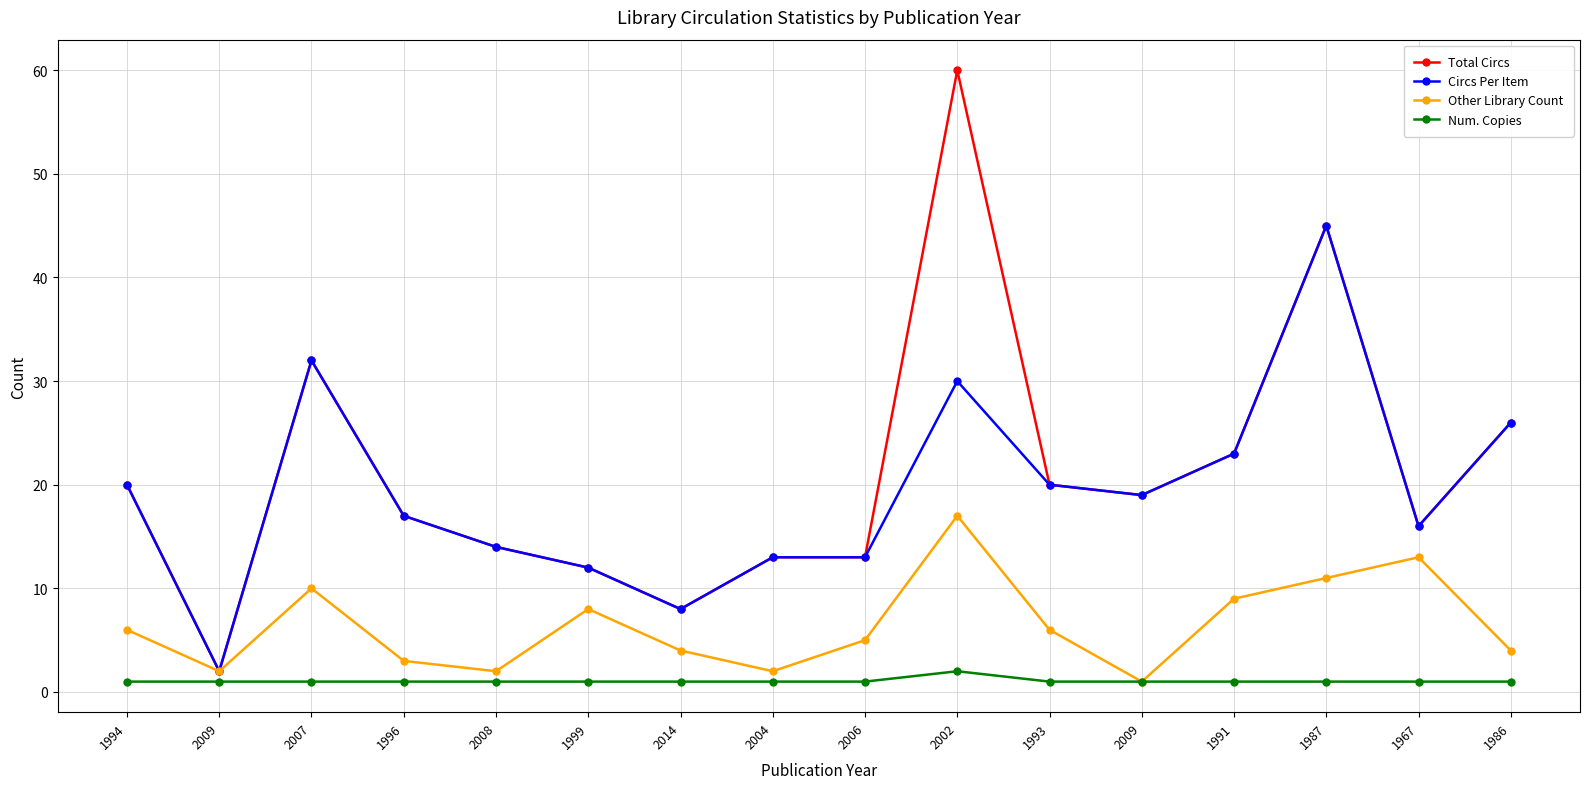

What are all the series names shown in the legend?

Total Circs, Circs Per Item, Other Library Count, Num. Copies